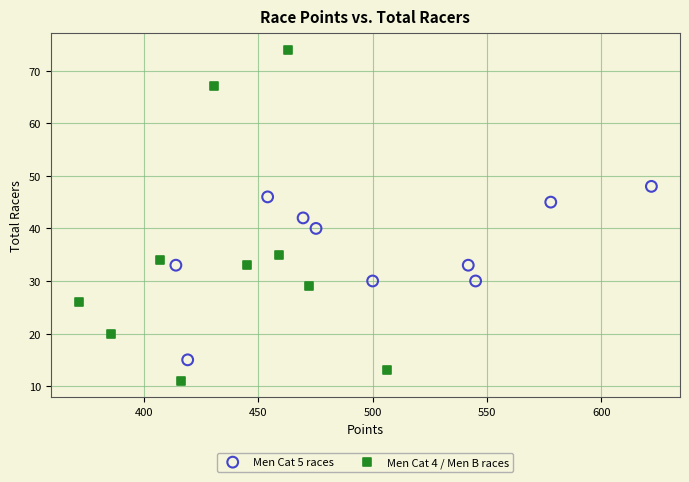

Which series has the largest Y range (max minus min)?

Men Cat 4 / Men B races